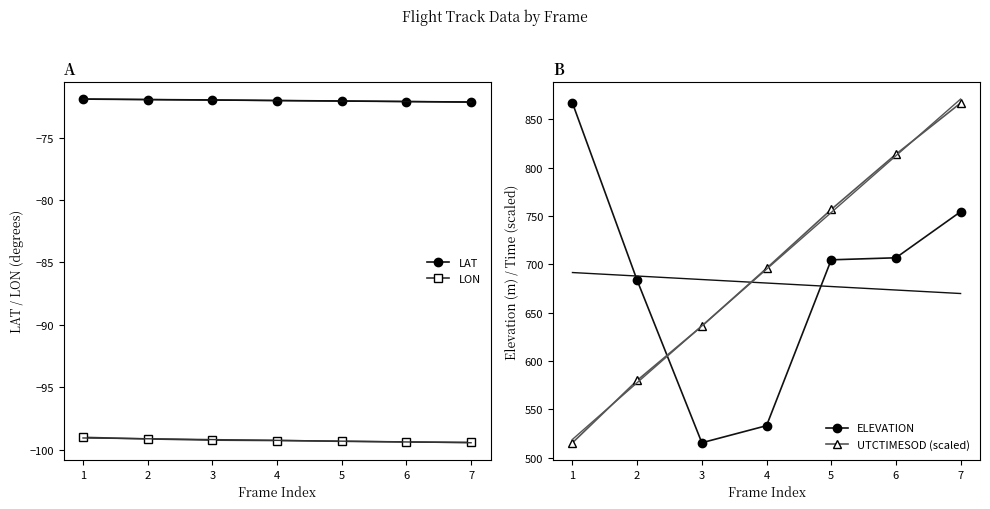

Is the value of LAT at 7 greater than the value of LON at 2?

Yes